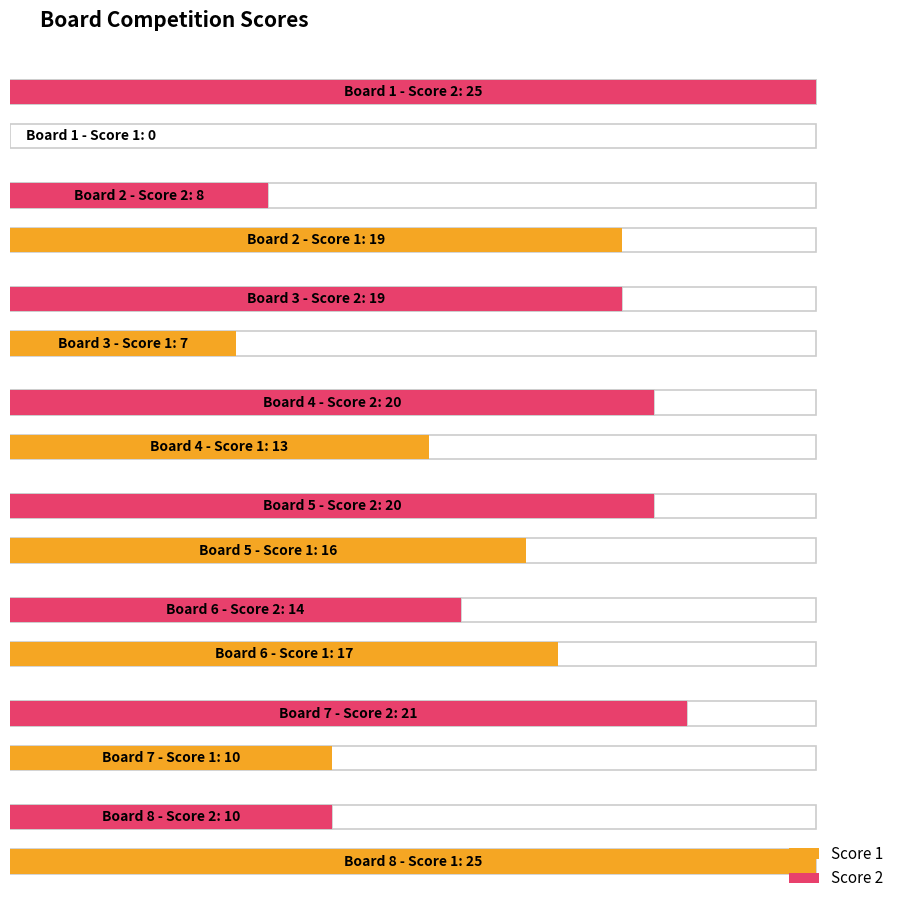

Between 1 and 5, which series saw the biggest shift?

Score 1